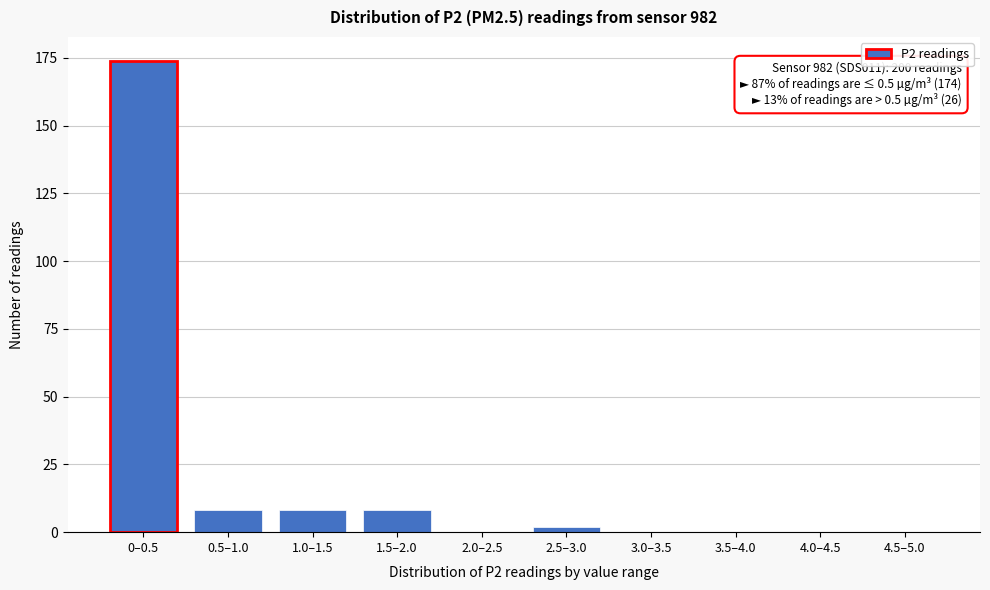

Reading left to right, transcribe all the data shown in this chart.

0–0.5=174	0.5–1.0=8	1.0–1.5=8	1.5–2.0=8	2.0–2.5=0	2.5–3.0=2	3.0–3.5=0	3.5–4.0=0	4.0–4.5=0	4.5–5.0=0